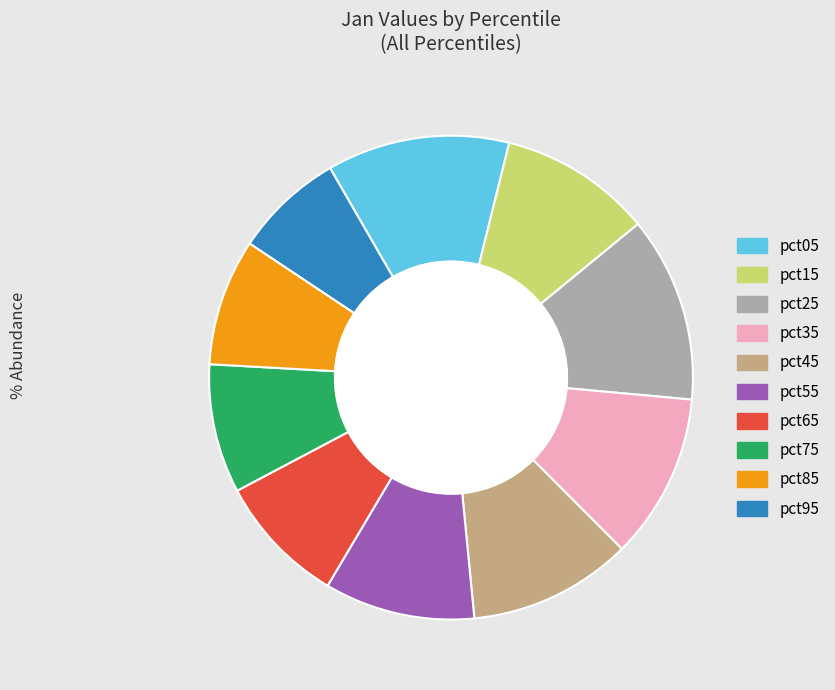

Between pct35 and pct05, which is larger?

pct05